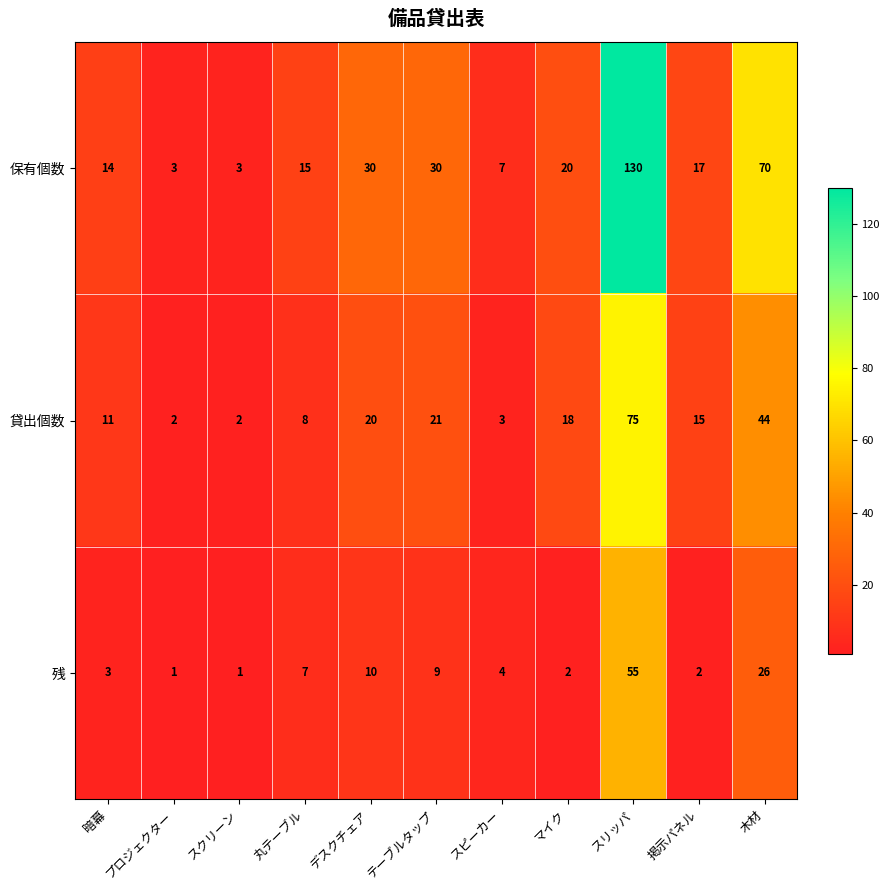

The value of 貸出個数 at スピーカー is 3. True or false?

True